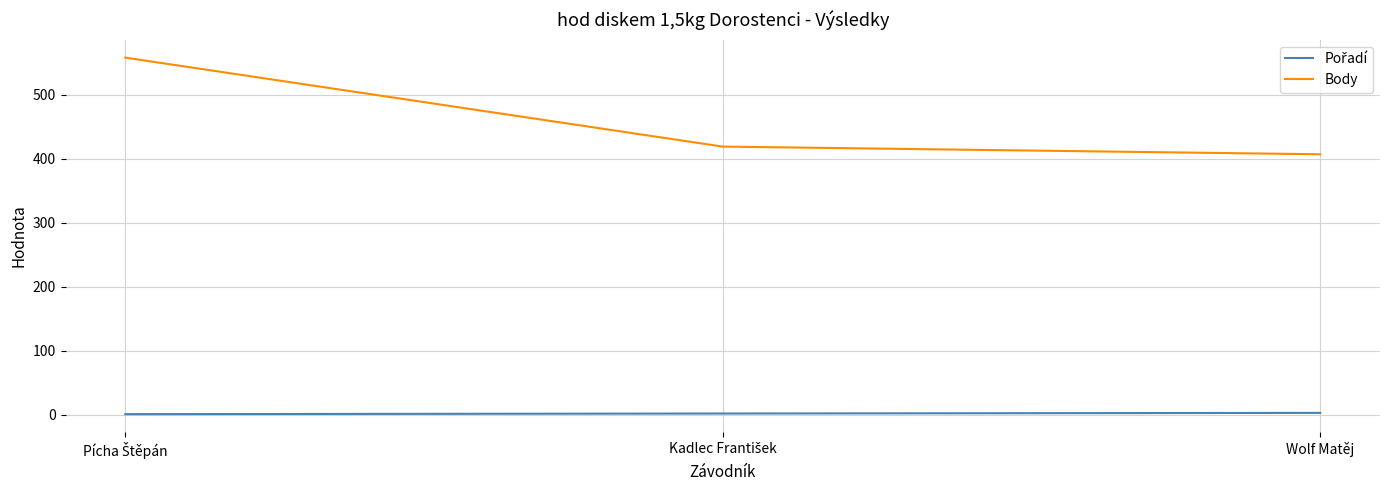

What is the maximum value shown in the chart?

558